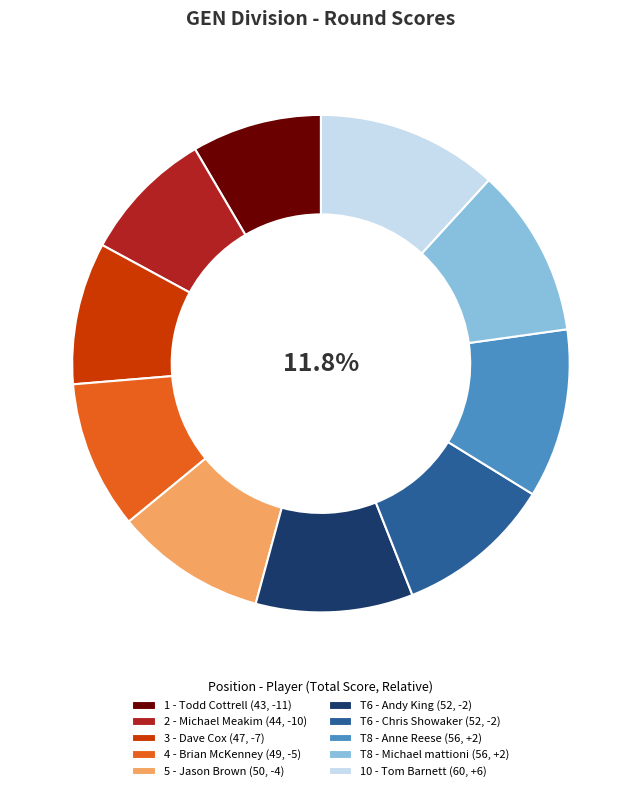

To the nearest percent, what percentage of the pie is Michael Meakim?

9%